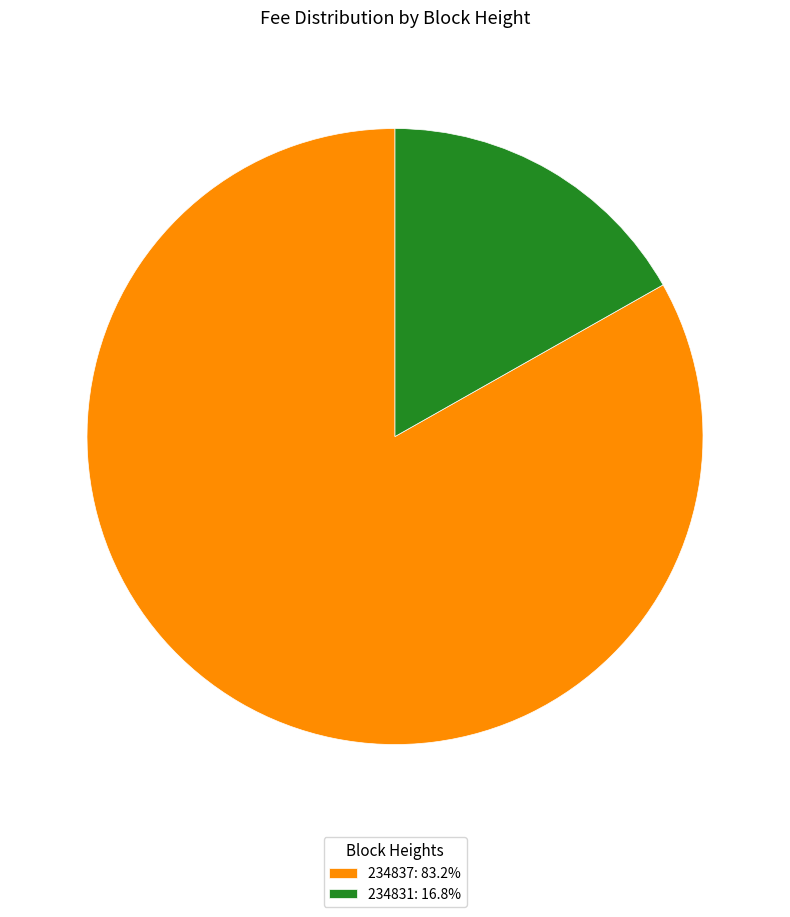

What is the largest slice in the pie chart?

234837